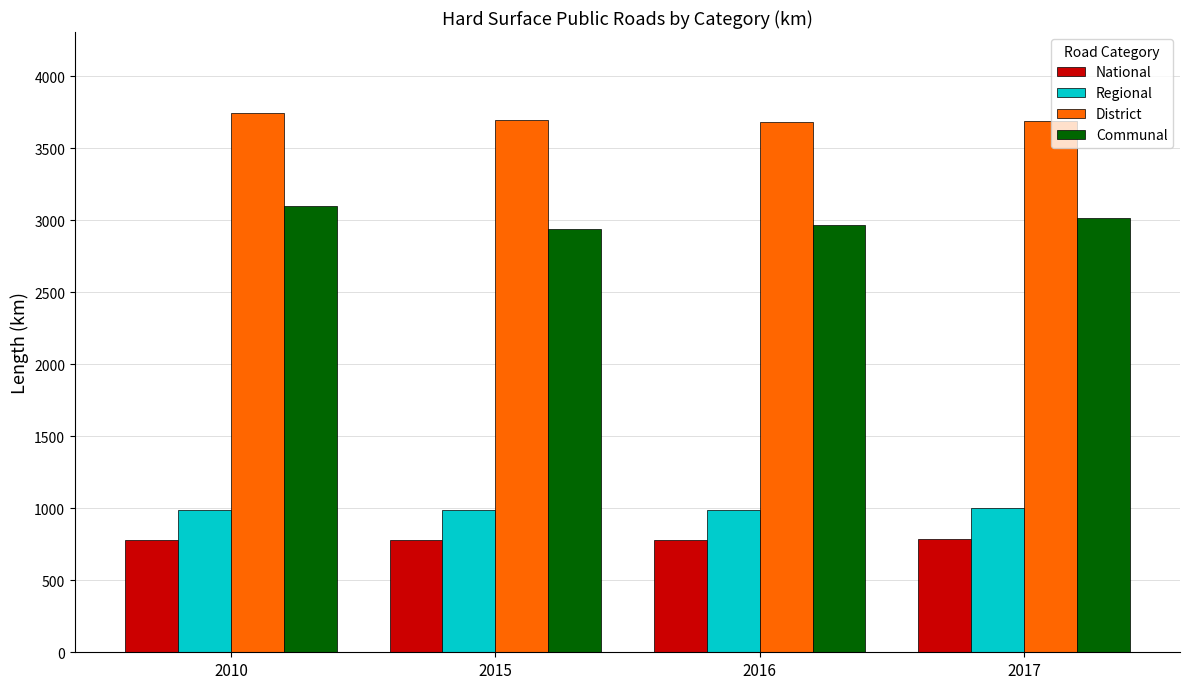

Which series has the largest range (max minus min)?

Communal